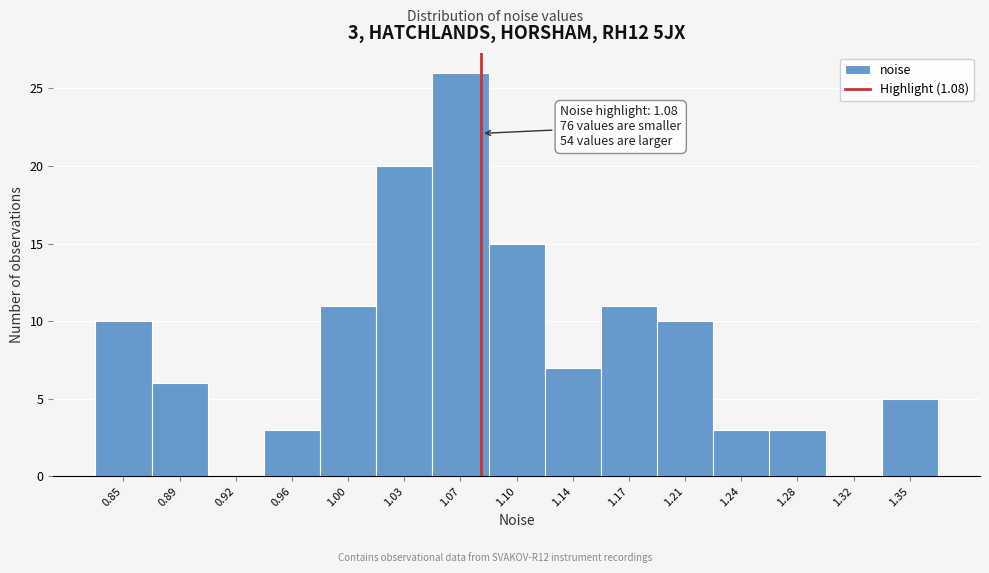

Over which range of the x-axis is the bar tallest?

1.050 to 1.085